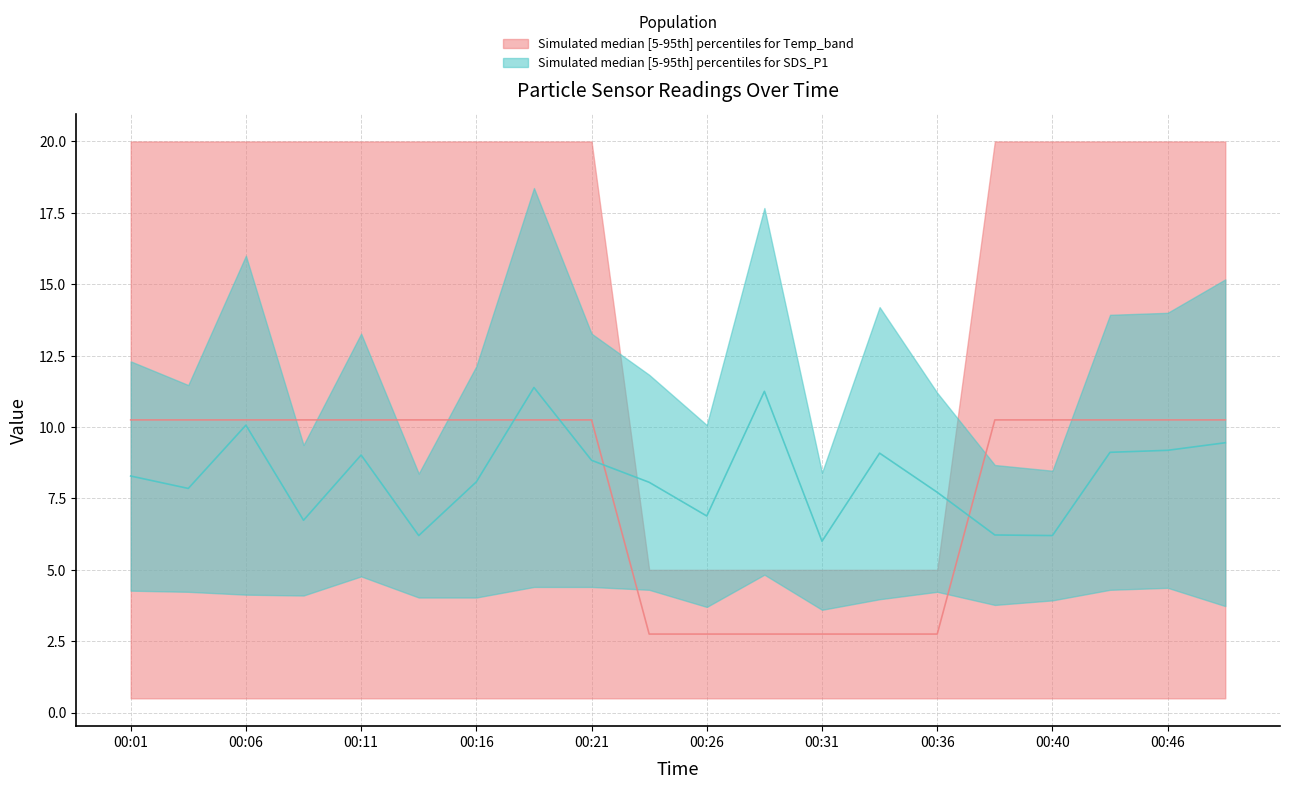

Reading left to right, extract all data points from this chart.

SDS_P1: 8.3	7.9	10.1	6.7	9.0	6.2	8.1	11.4	8.8	8.1	6.9	11.2	6.0	9.1	7.7	6.2	6.2	9.1	9.2	9.4
Temp: 10.2	10.2	10.2	10.2	10.2	10.2	10.2	10.2	10.2	2.8	2.8	2.8	2.8	2.8	2.8	10.2	10.2	10.2	10.2	10.2